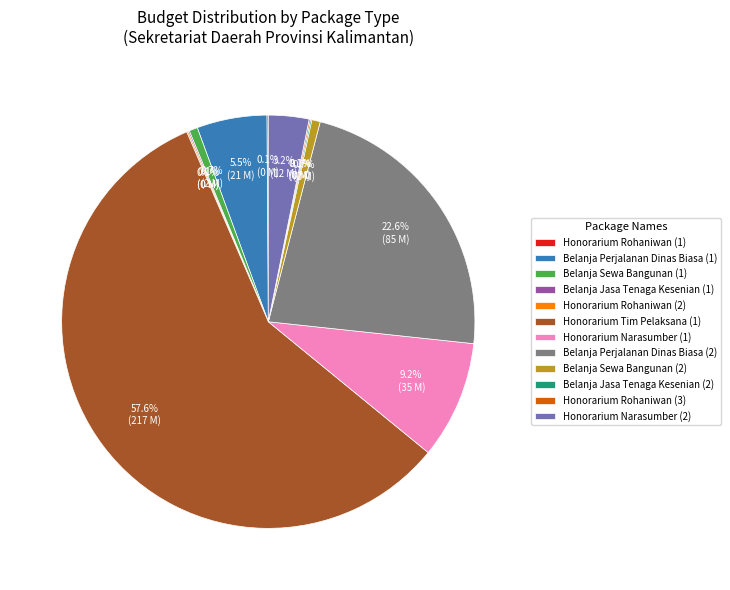

Which category has the biggest portion of the pie?

Honorarium Tim Pelaksana (1)